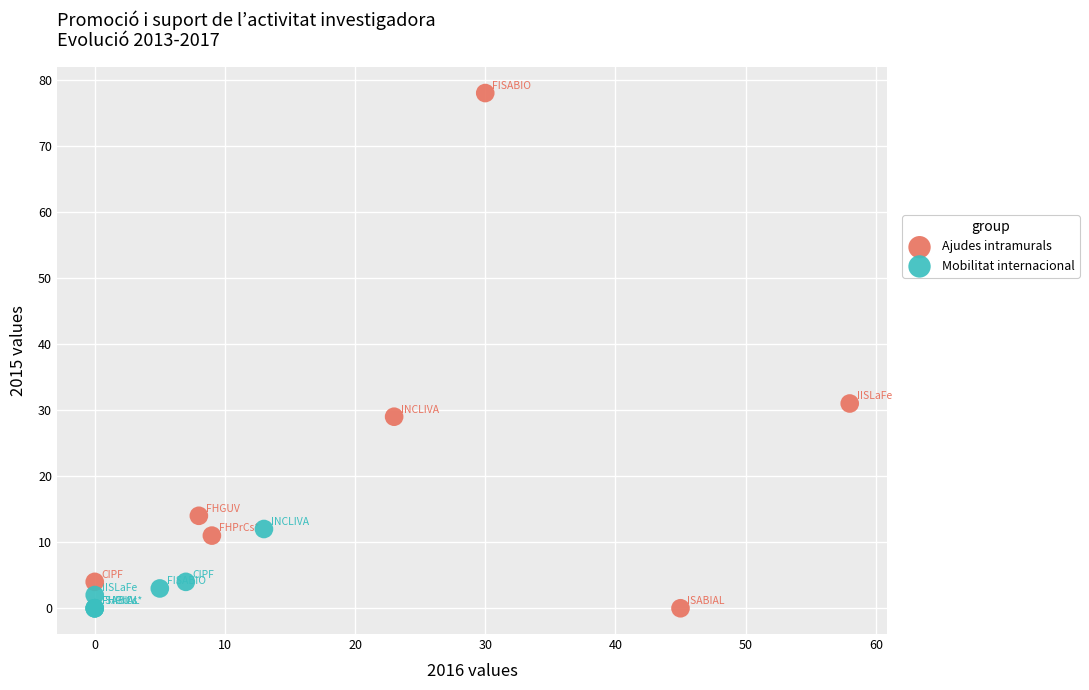

Which series has the widest spread of Y values?

Ajudes intramurals